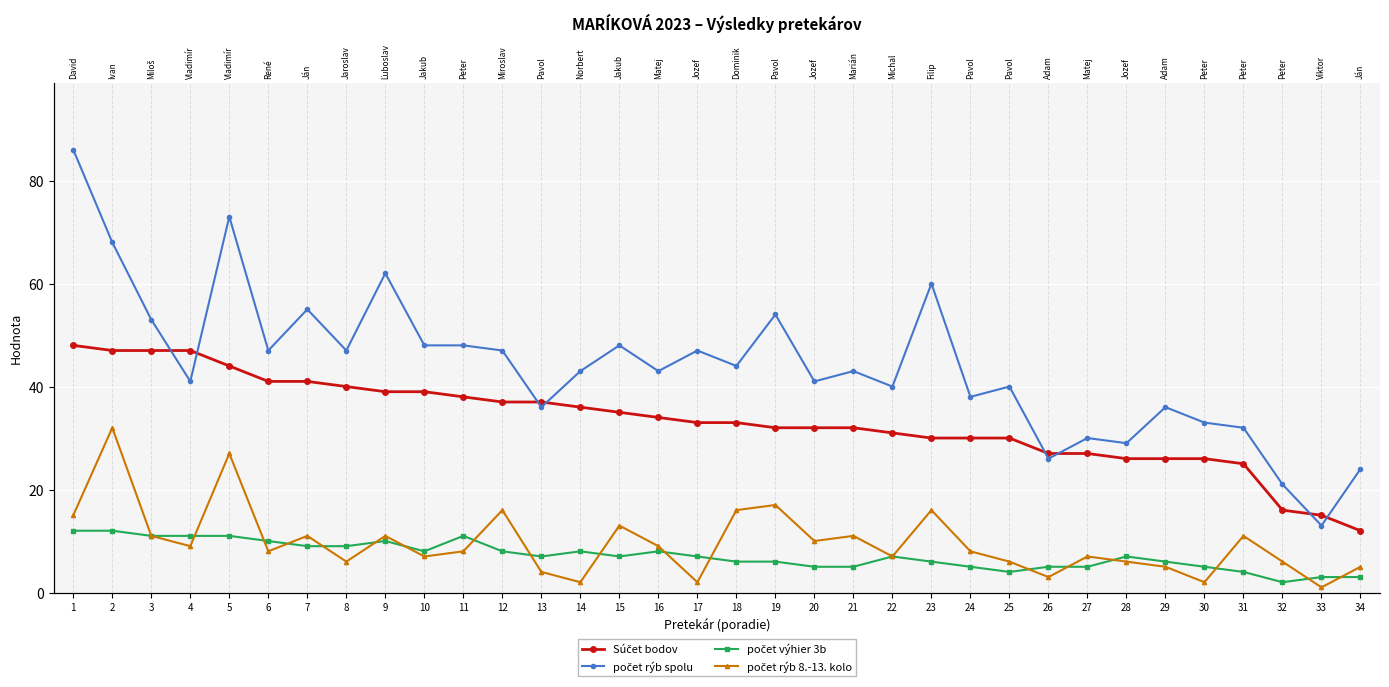

At which category does the chart reach its minimum across all series?

33